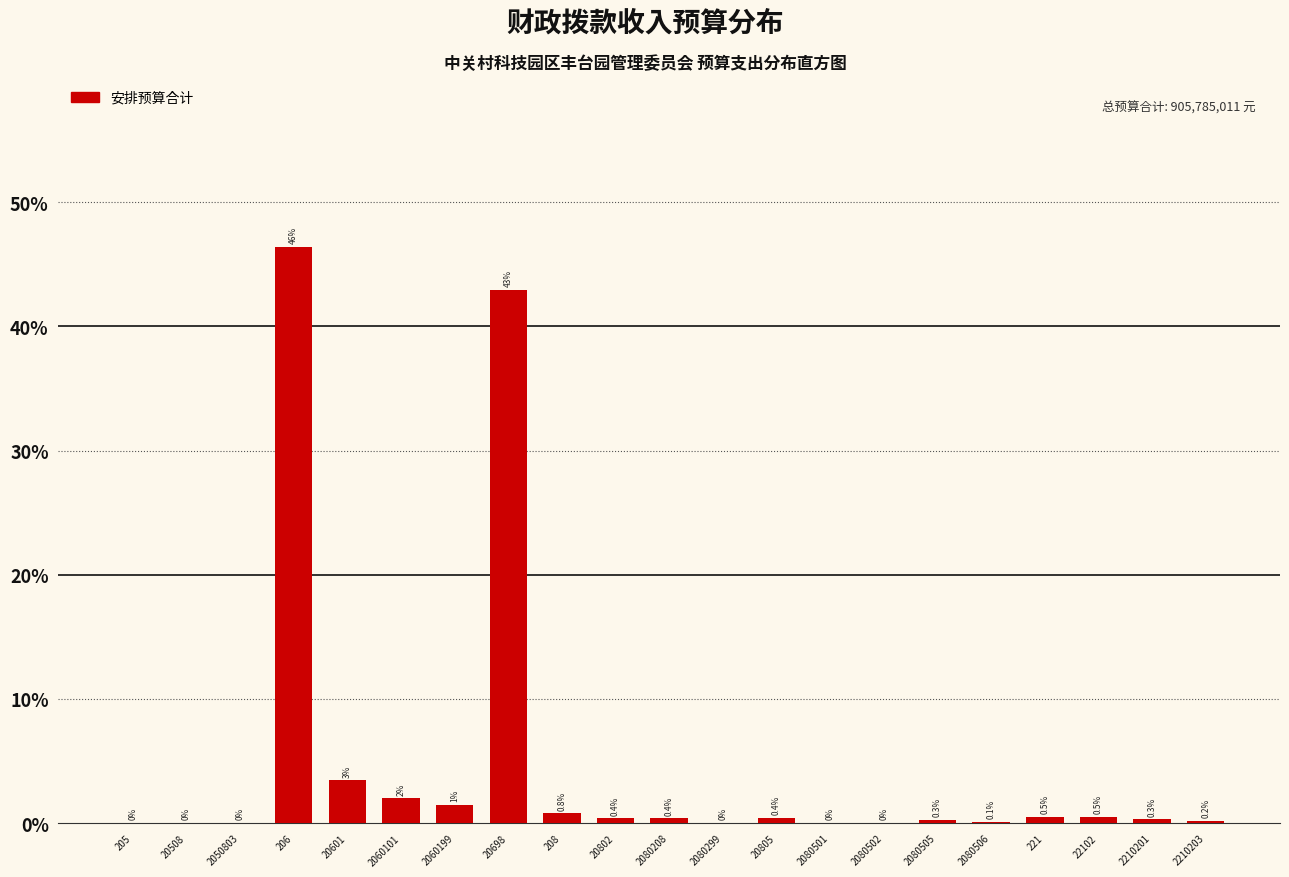

Between 20805 and 20698, which is larger?

20698